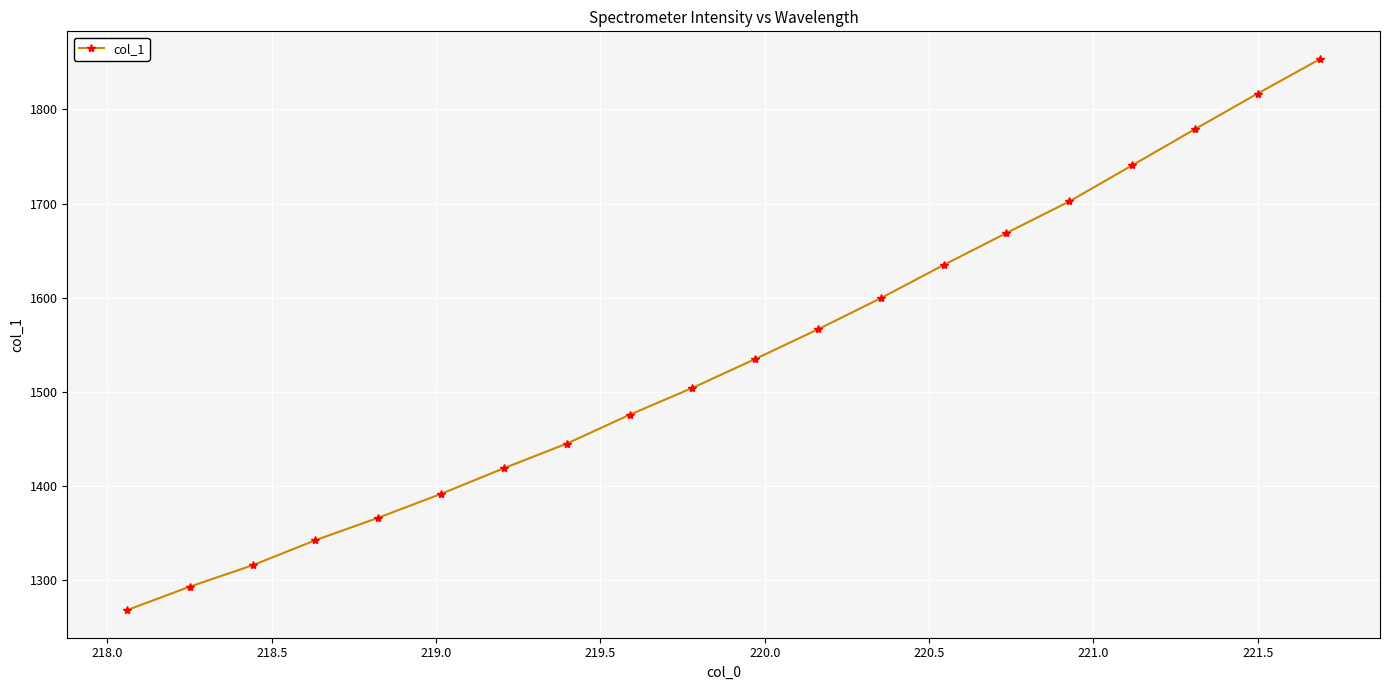

What is the minimum value shown in the chart?

1268.2